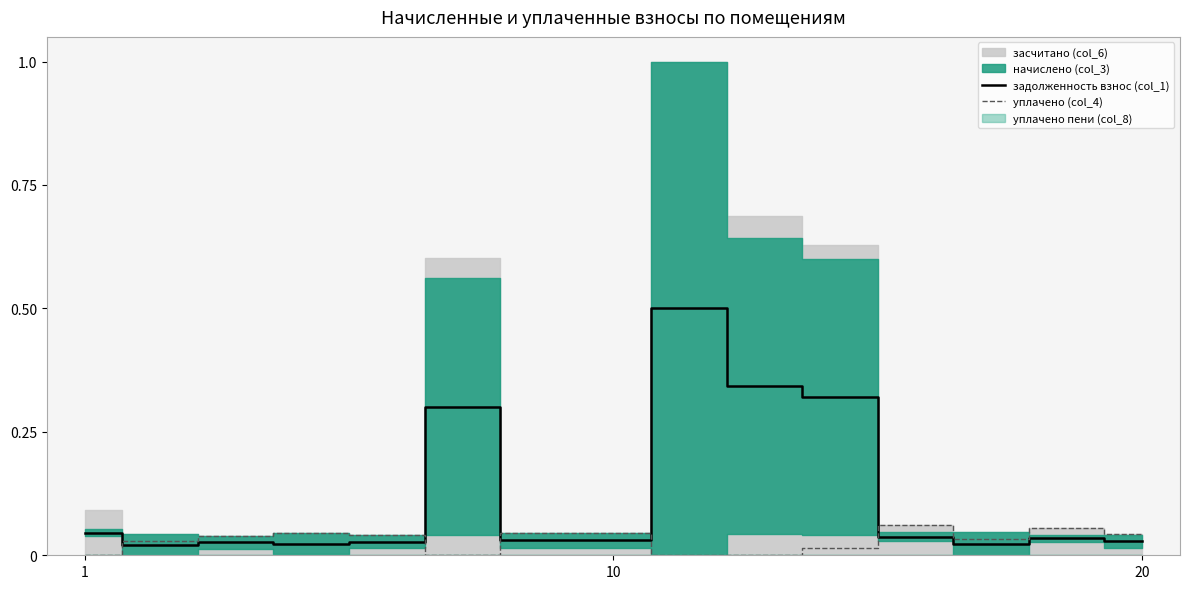

Where is уплачено (col_4) nearest to the value 0?

1